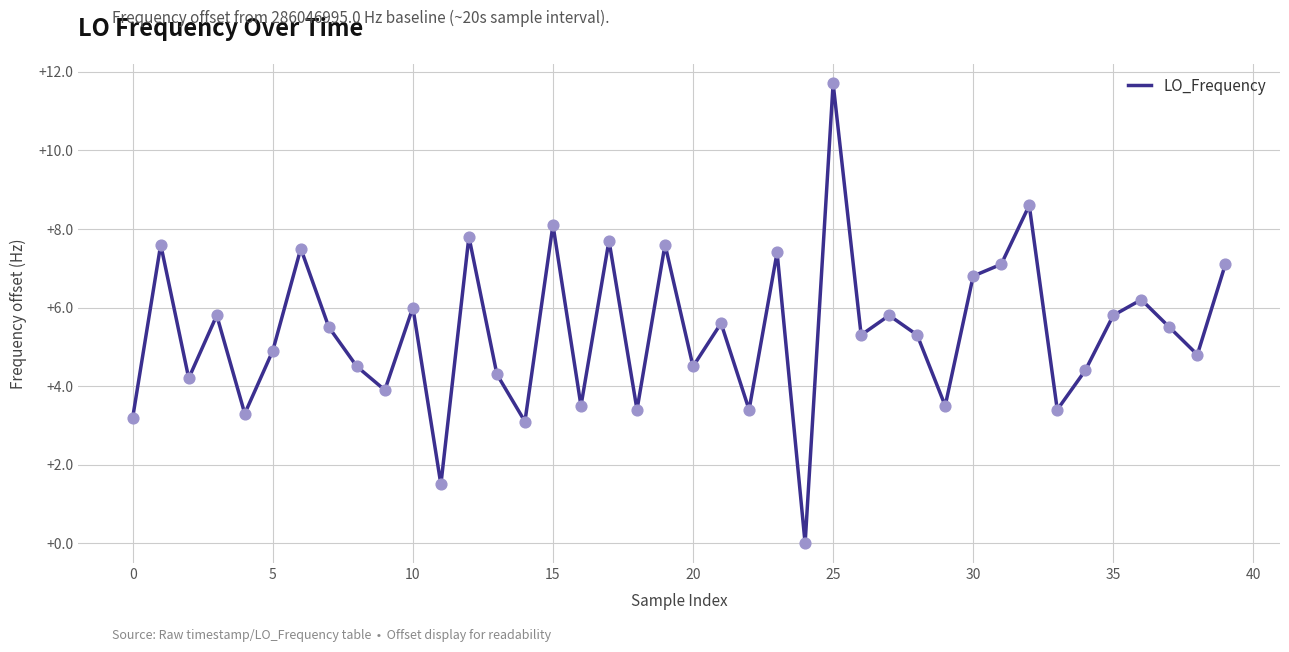

What is the maximum value shown in the chart?

11.7